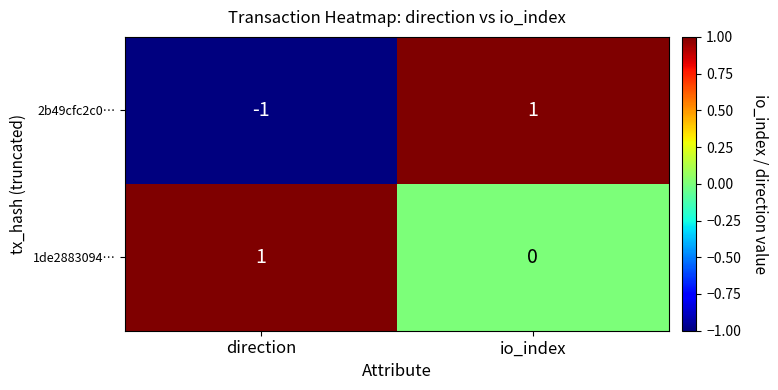

Which series has the largest range (max minus min)?

2b49cfc2c0…